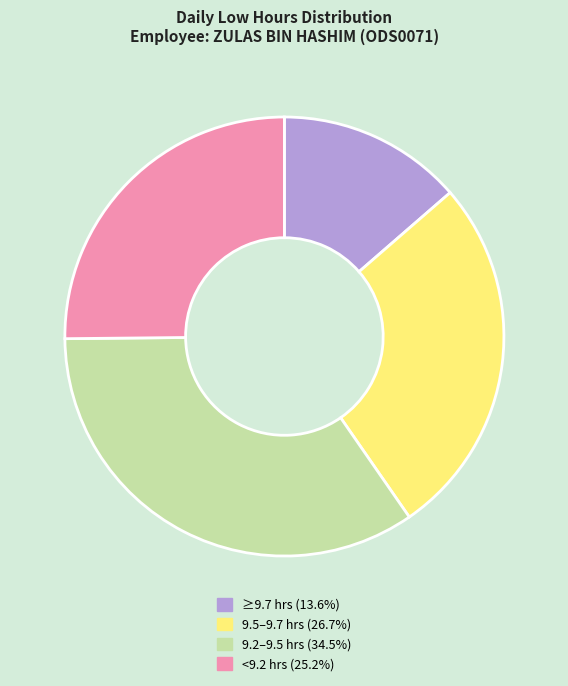

Is there a majority slice in this chart?

No